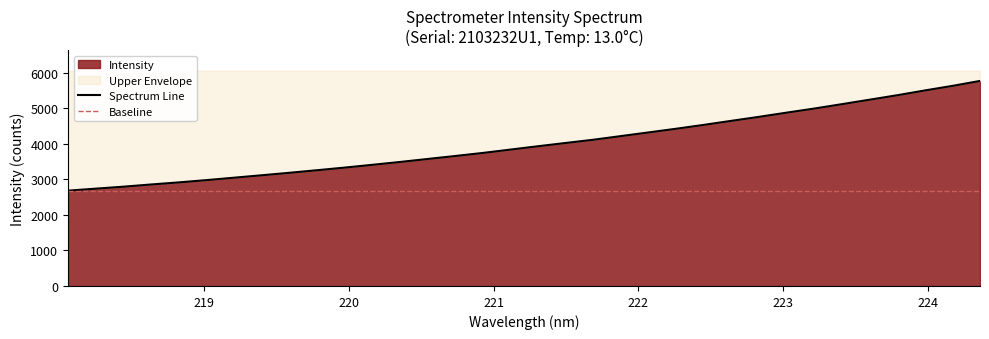

How many lines are shown in the chart?

2